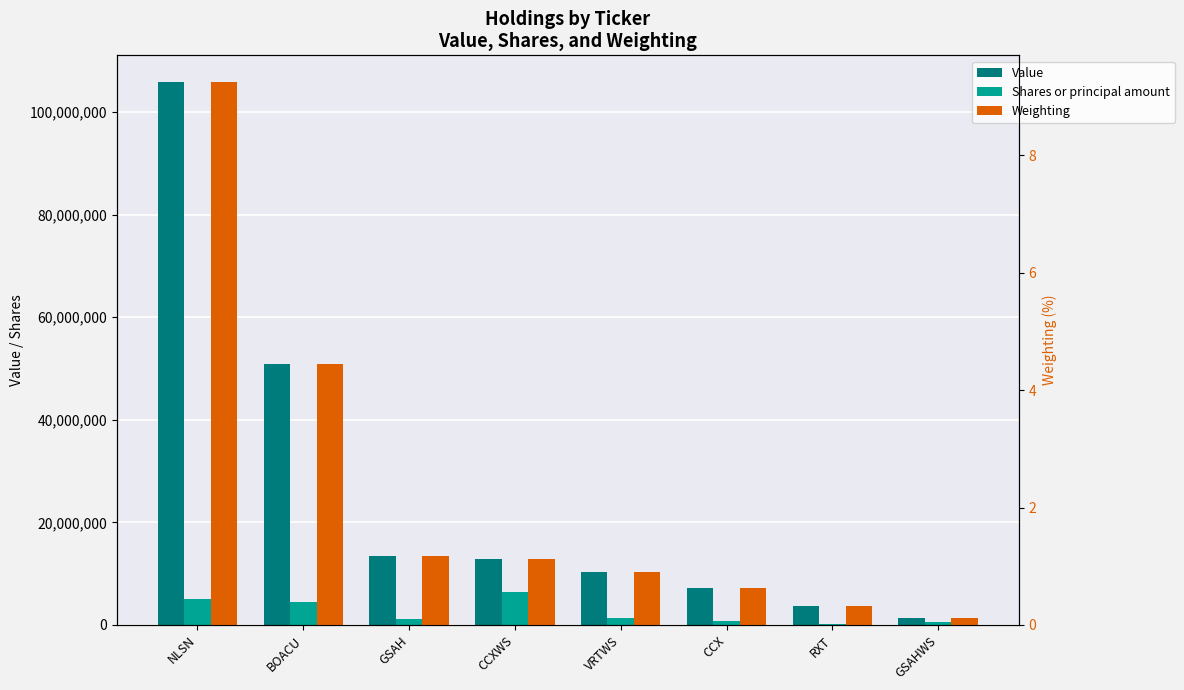

Which series has the largest total across all categories?

Value